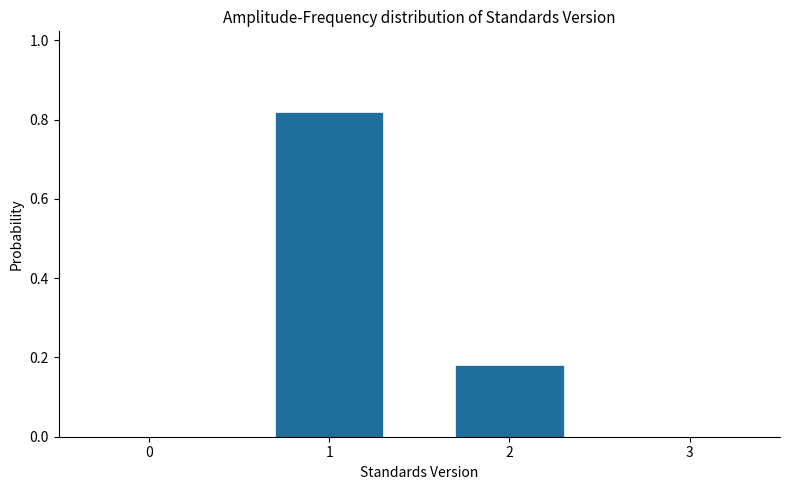

The value at 1 is 1.3. True or false?

False